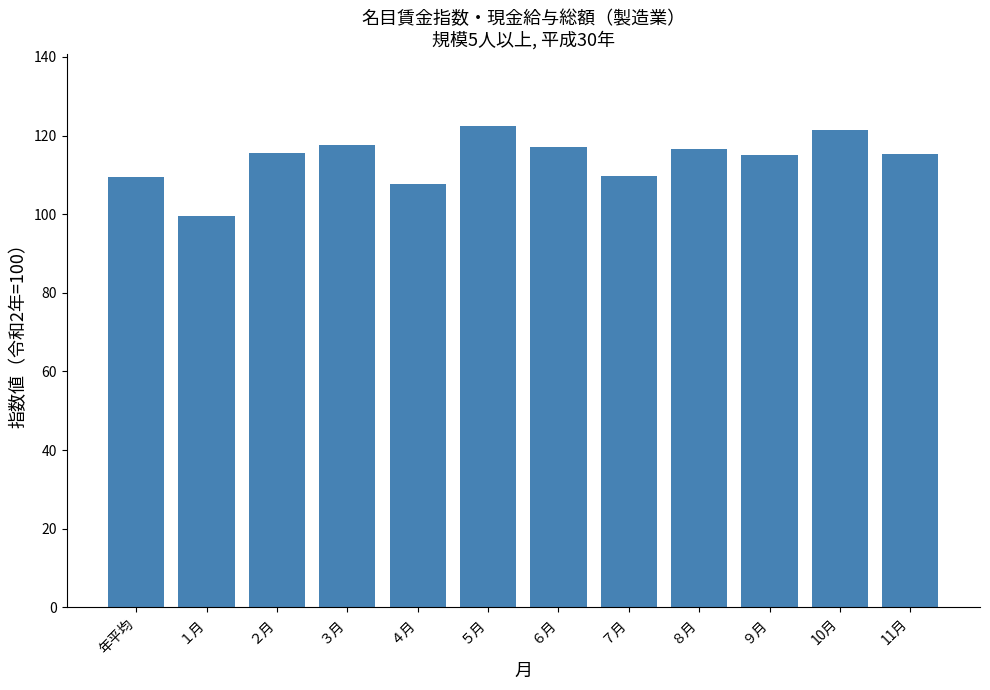

What is the label of the 8th bar from the right?

４月